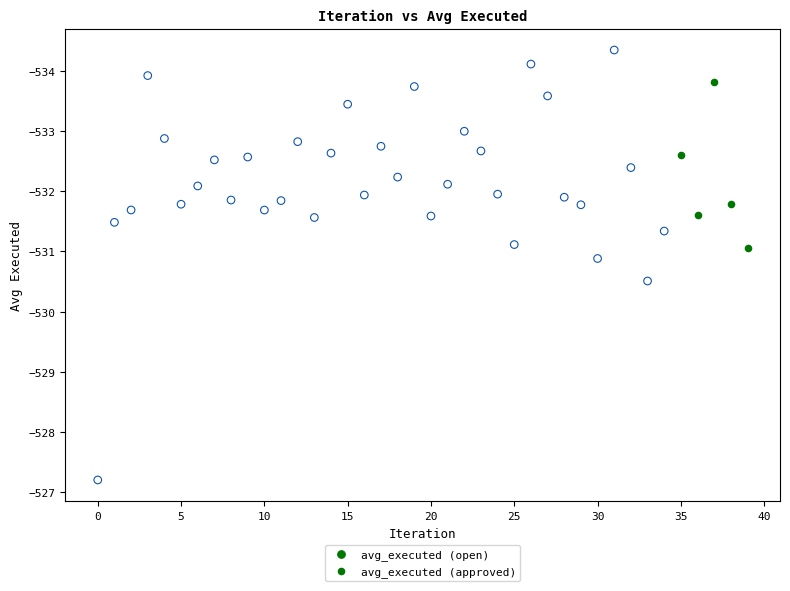

Which series contains the highest Y value?

avg_executed (open)